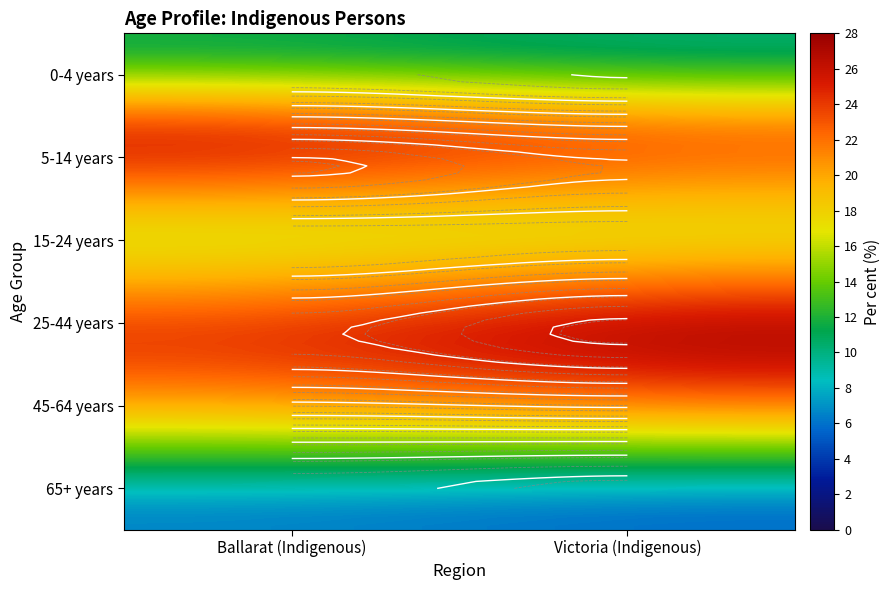

Which series has the widest spread of values?

25-44 years